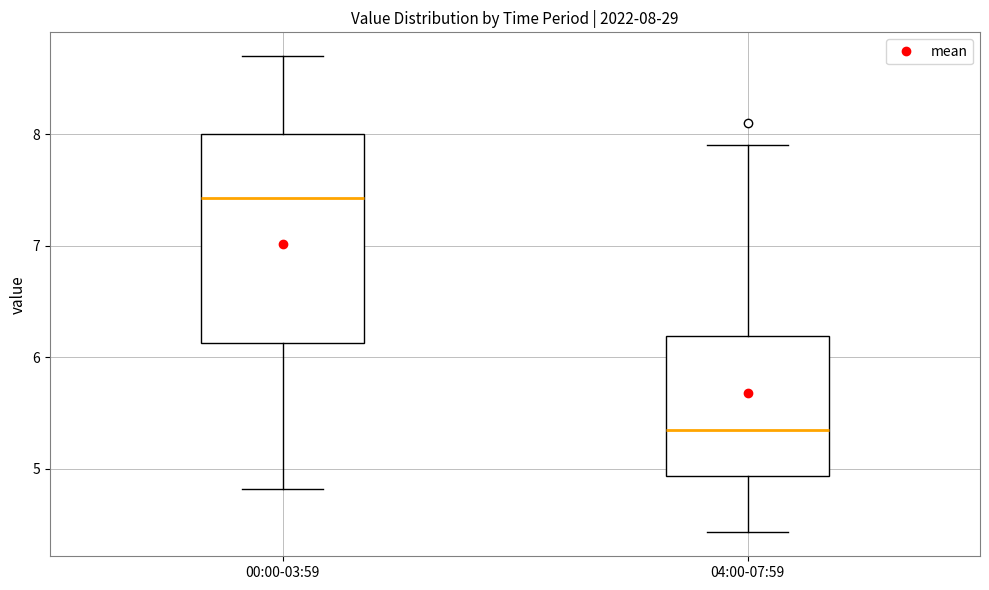

Comparing the boxes themselves (not the whiskers), which one is the tallest?

00:00-03:59